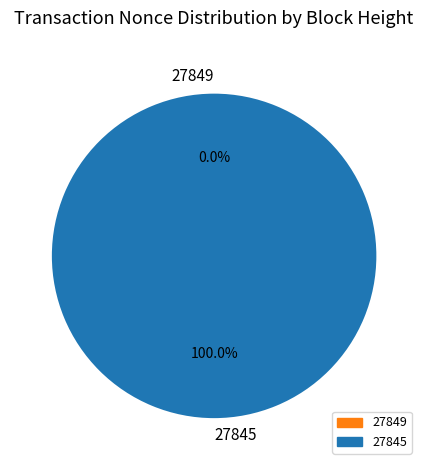

To the nearest percent, what portion does 27845 represent?

100%